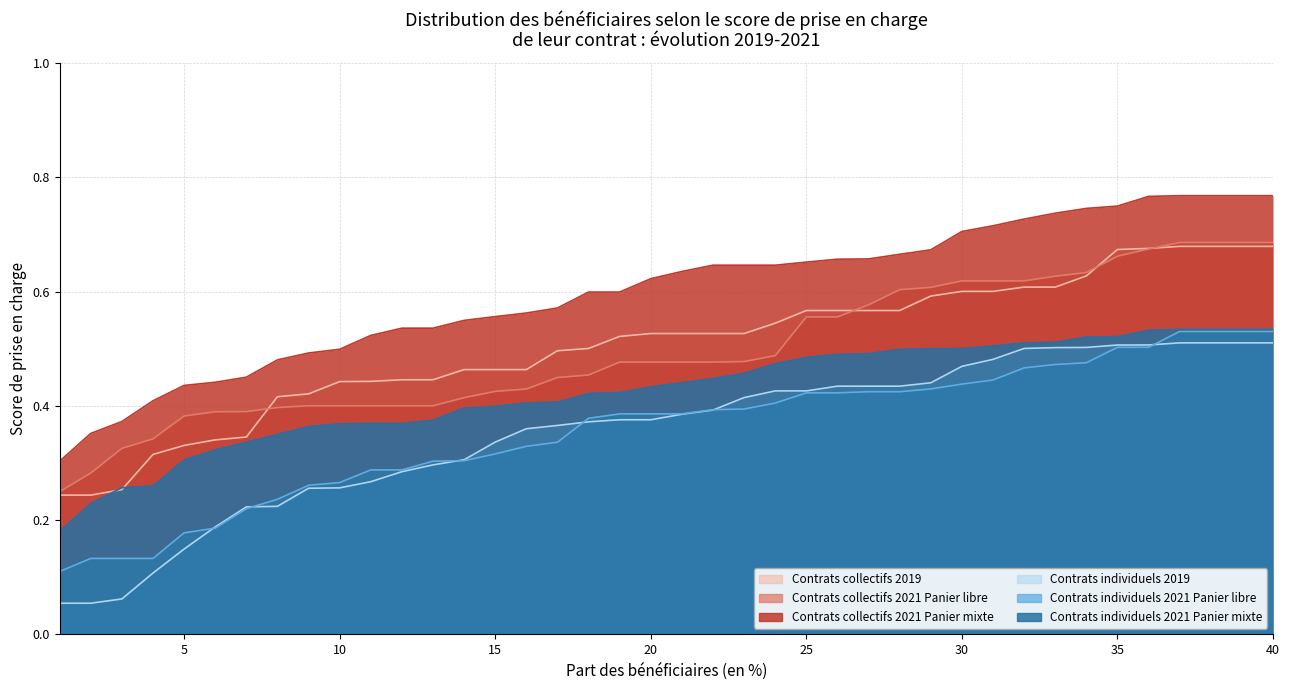

True or false: Contrats collectifs 2021 Panier libre and Contrats individuels 2021 Panier mixte cross at least once.

False